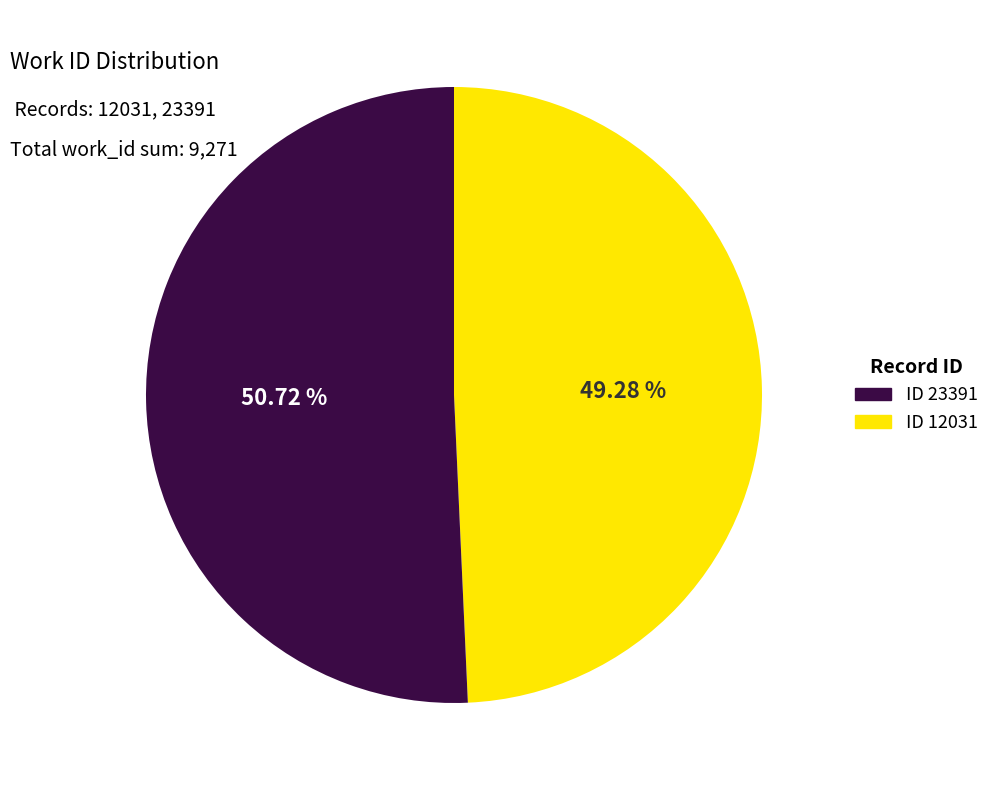

Does any single category account for the majority?

Yes